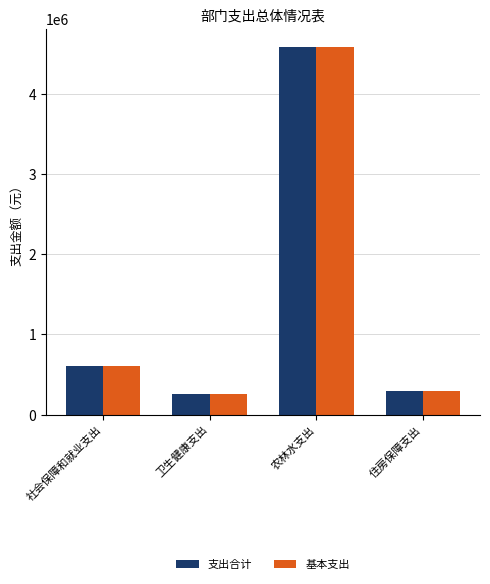

At which category is the sum across all series the highest?

农林水支出